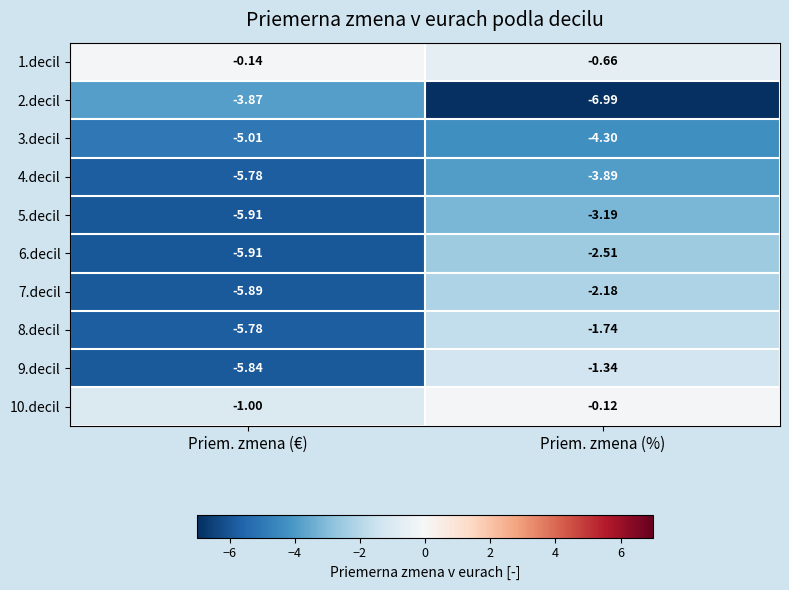

At which category is the sum across all series the highest?

Priem. zmena (%)